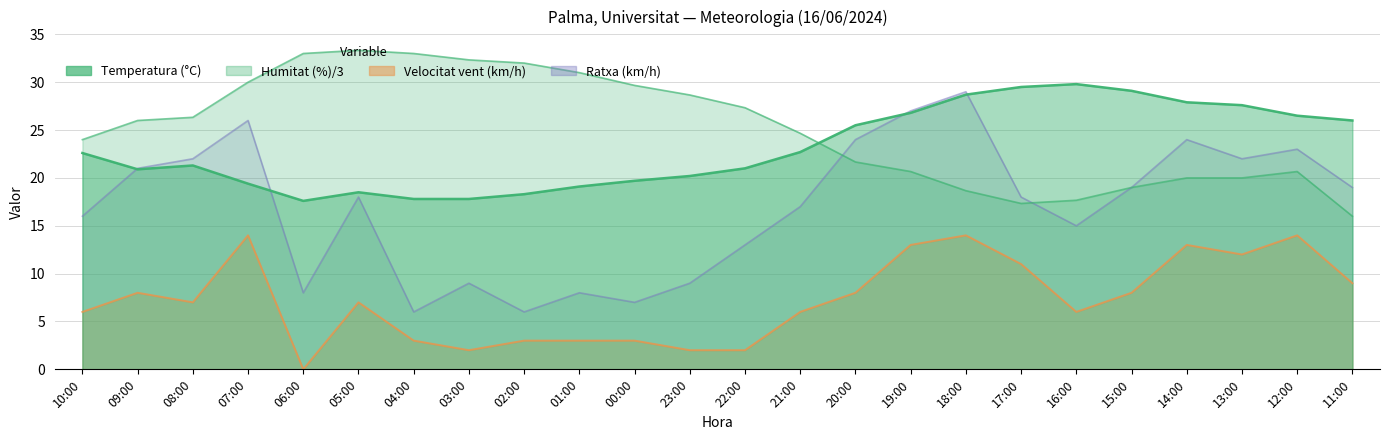

The value of Humitat (%) at 08:00 is 15.3. True or false?

False